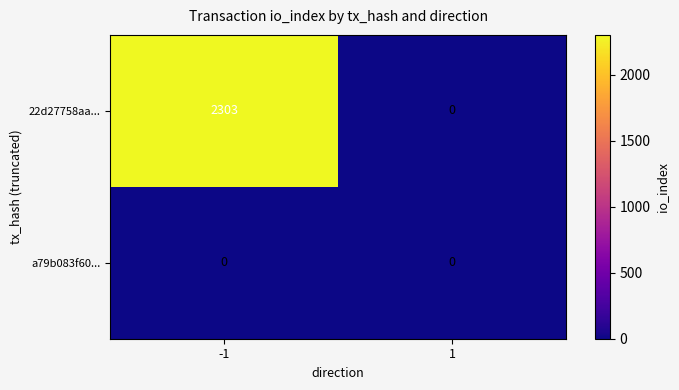

The 22d27758aa... series shows 4020 at -1. True or false?

False